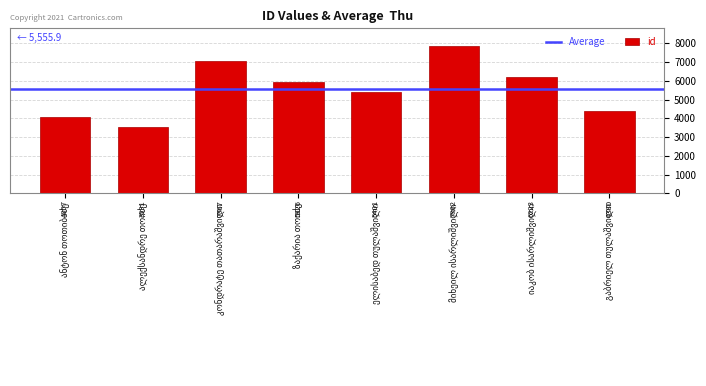

What is the value of the 6th bar from the left?

7862